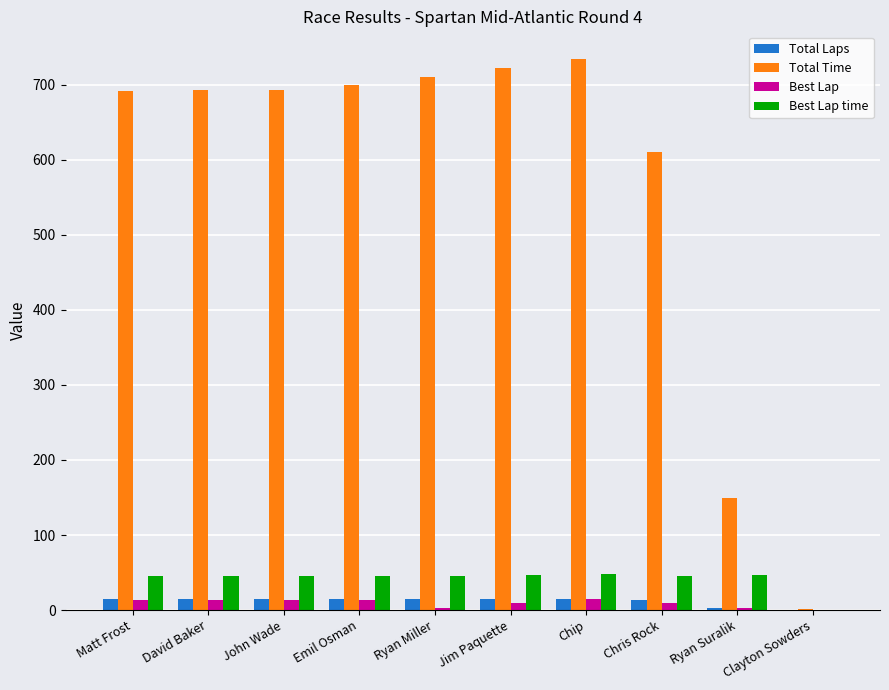

What value does the Total Time series have at Ryan Suralik?

149.8